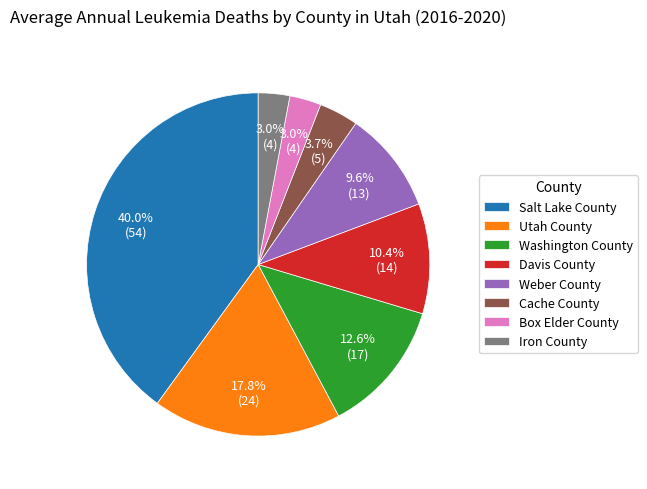

Which category has the biggest portion of the pie?

Salt Lake County